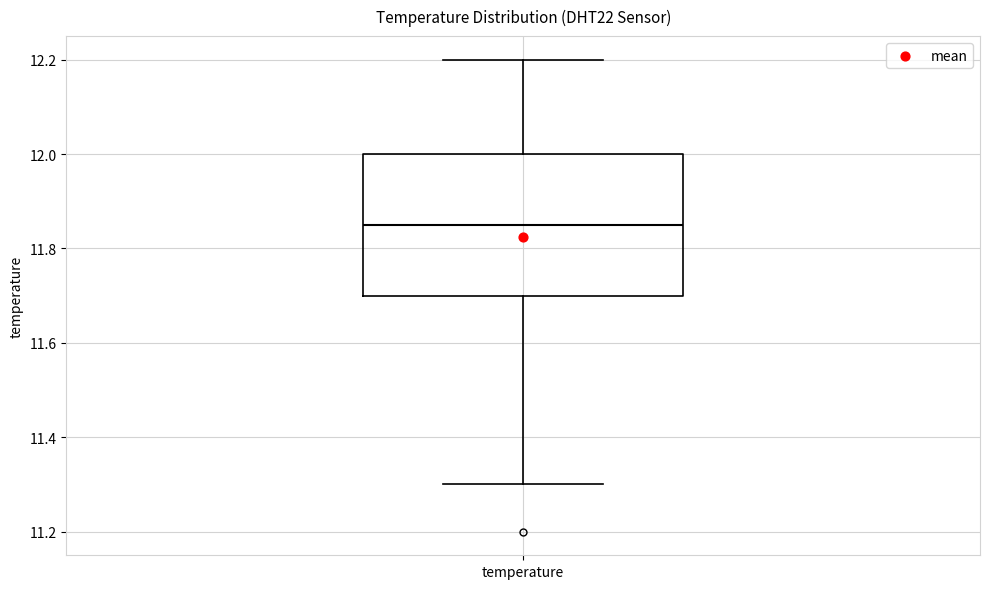

Transcribe this box plot: give where the median line is, the range the box spans, and where the two whiskers end, as read against the y-axis. The values are not printed on the chart, so give them approximately, as read against the axis.

median 11.86, box 11.70 to 12.00, whiskers 11.30 to 12.20